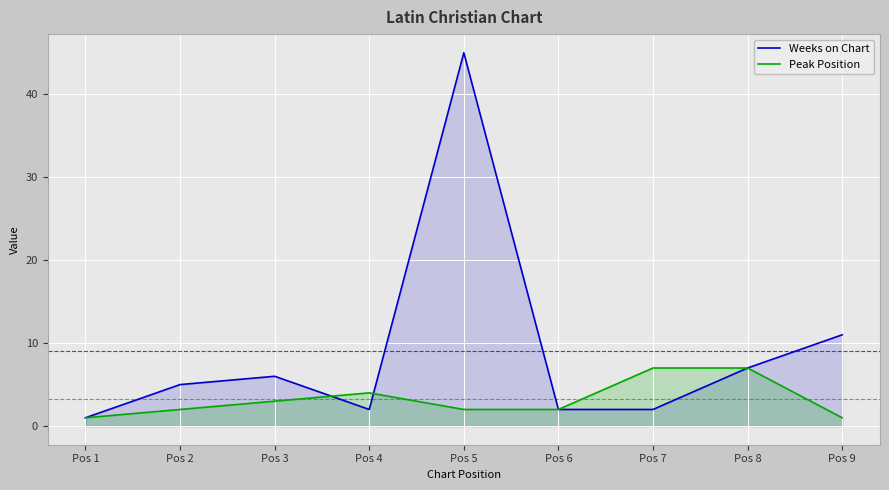

How many lines are shown in the chart?

2